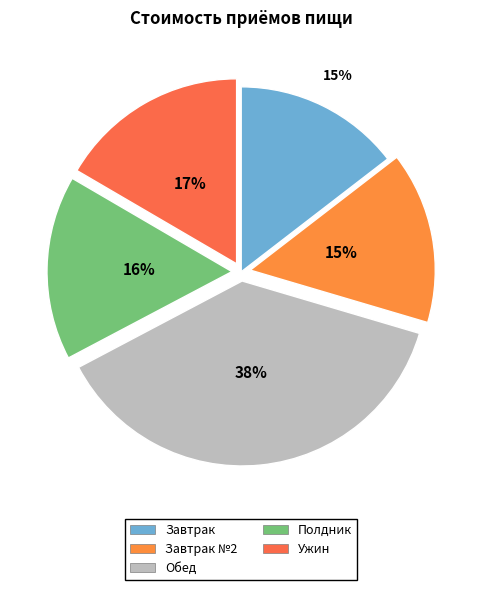

Does Завтрак №2 account for over 50% of the chart?

No